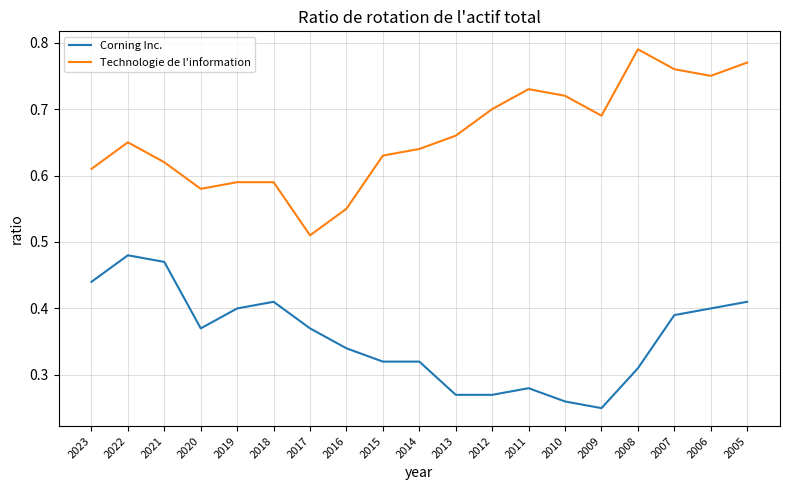

At how many categories does at least one series exceed 0?

19